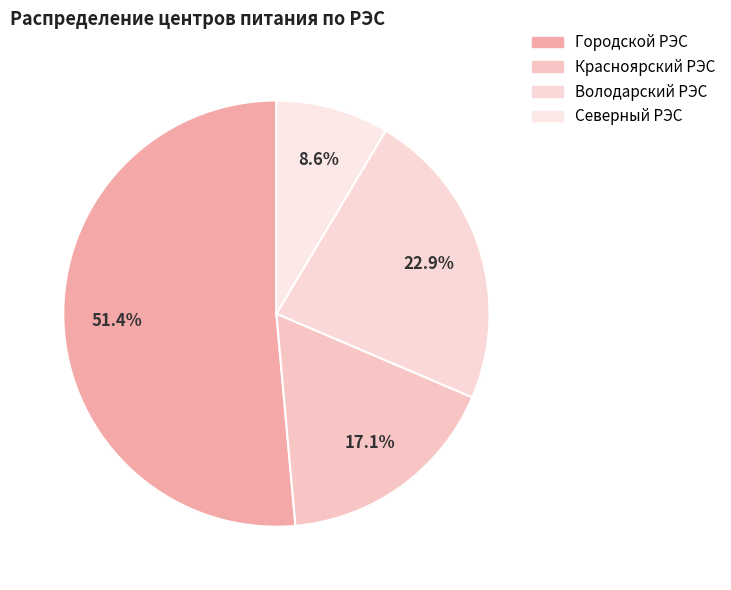

Count the number of slices in the pie.

4